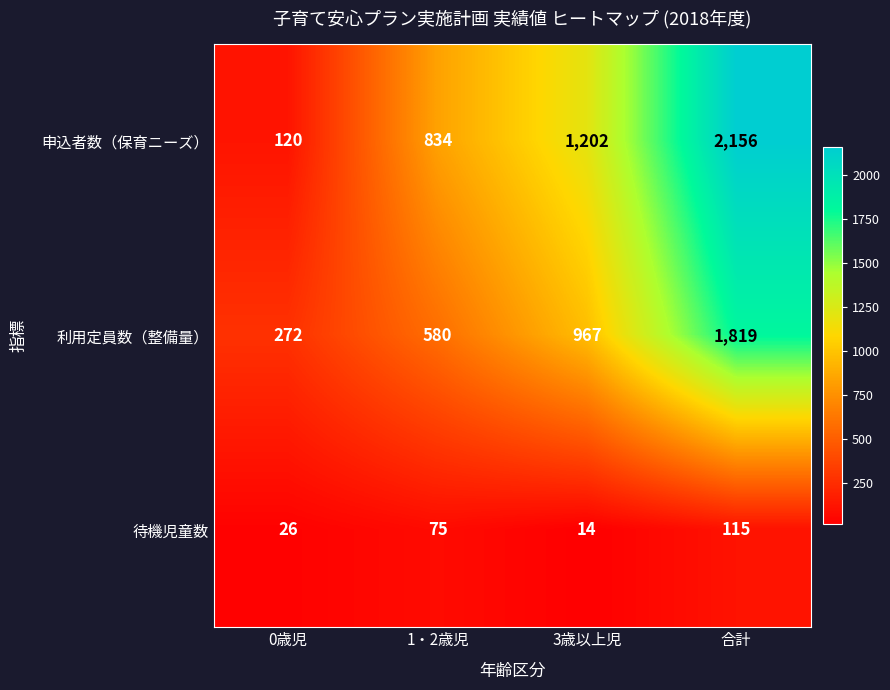

What is the maximum value shown in the chart?

2156